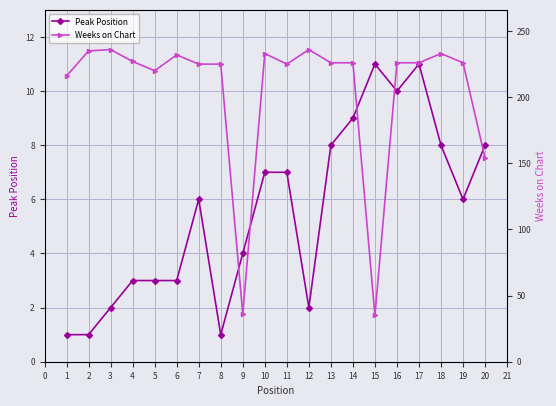

True or false: Peak Position has more than 1 interior local peaks.

True